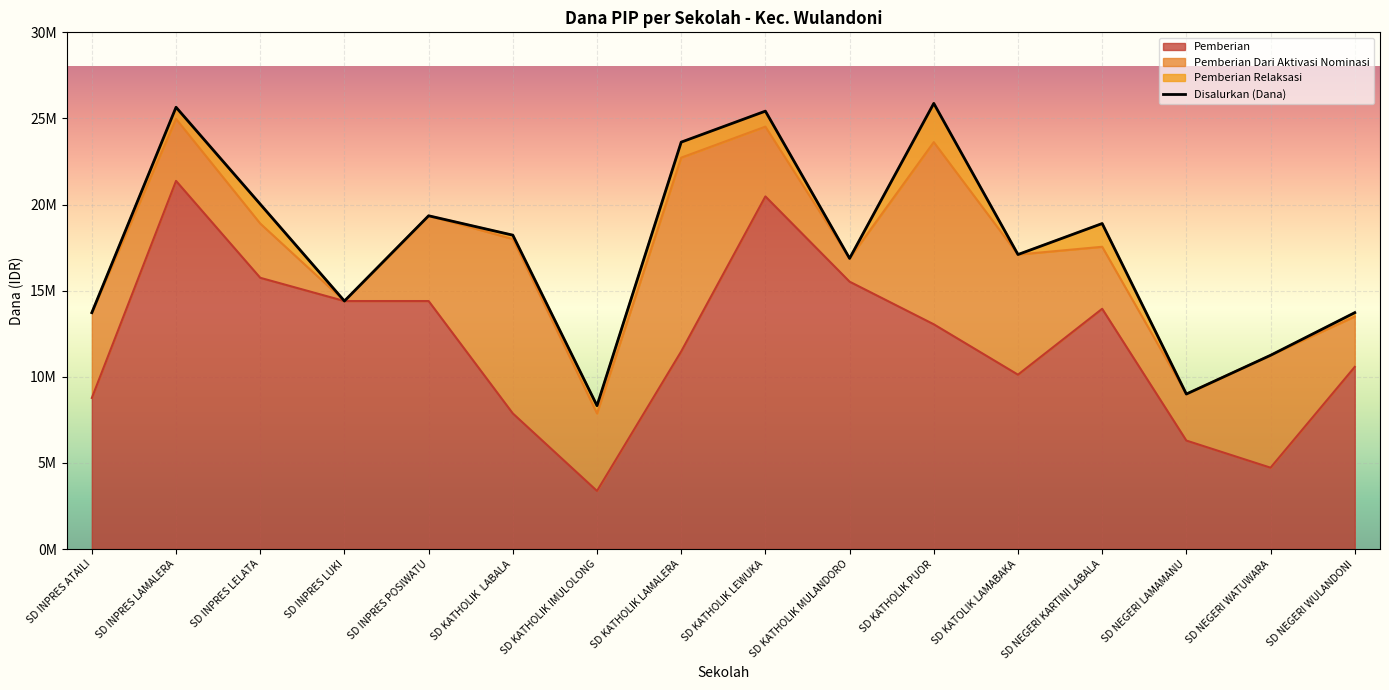

Does the chart display data point markers on the line(s)?

No